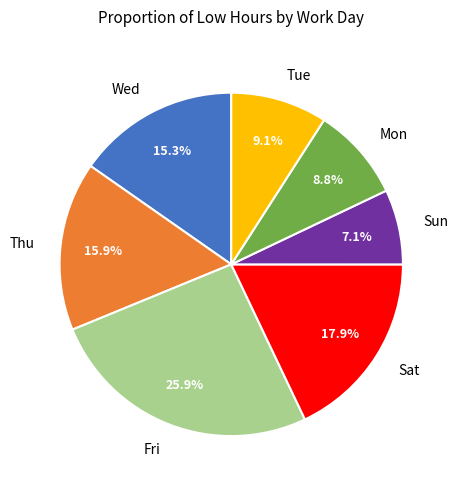

Between Fri and Mon, which is larger?

Fri